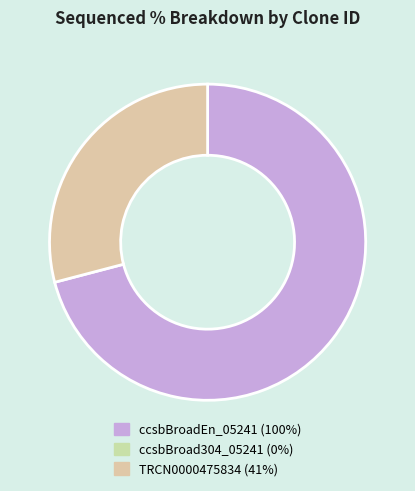

Is there a majority slice in this chart?

Yes